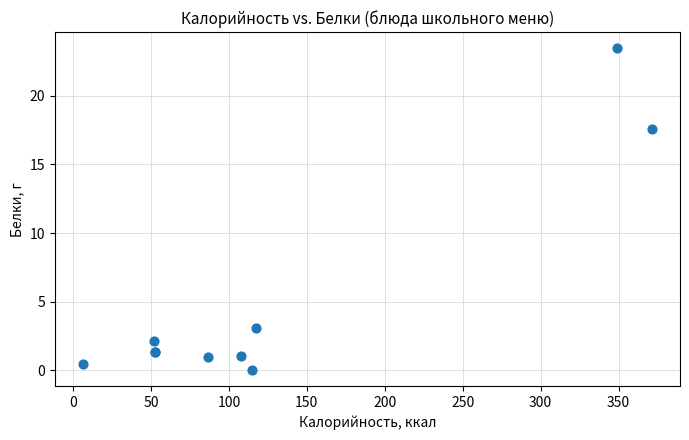

What Y value in the scatter plot is closest to 11?

17.6